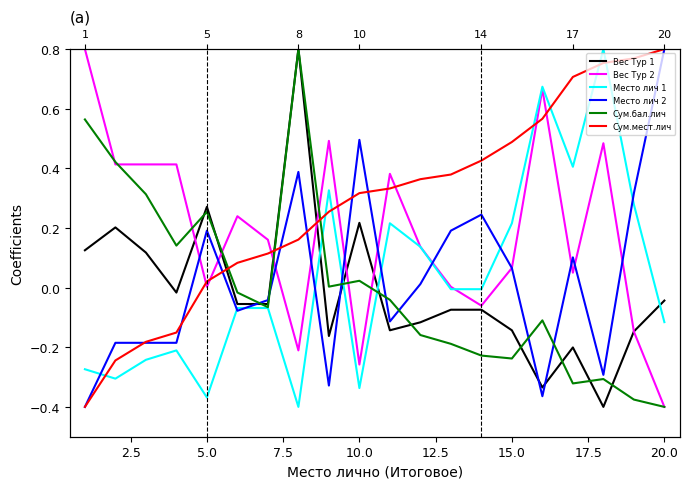

What is the value of the Сум.мест.лич point at the 8th from the left?

0.2